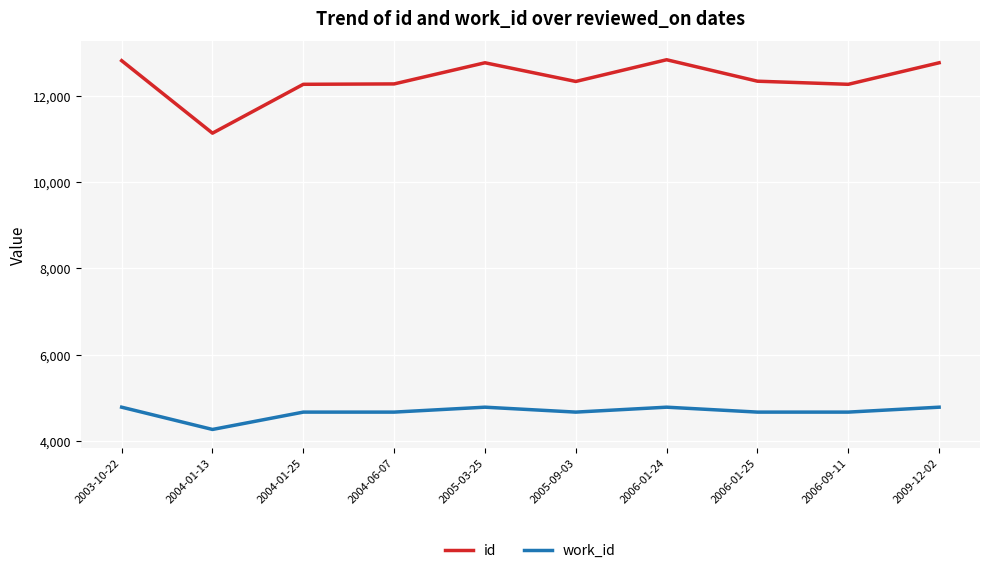

What are all the series names shown in the legend?

id, work_id